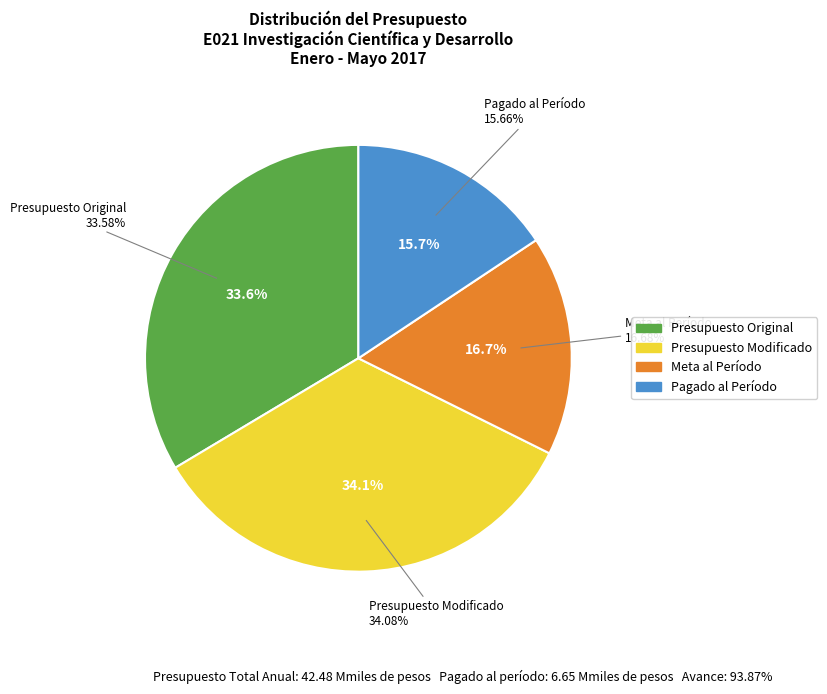

Which slice is the largest?

PRESUPUESTO MODIFICADO